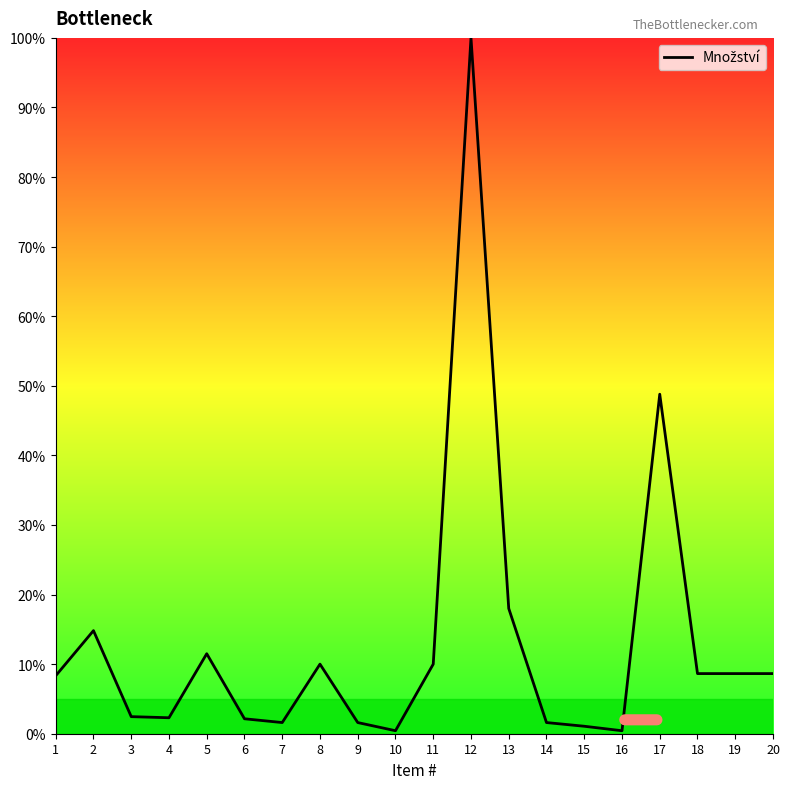

Where is the data nearest to the value 50?

17